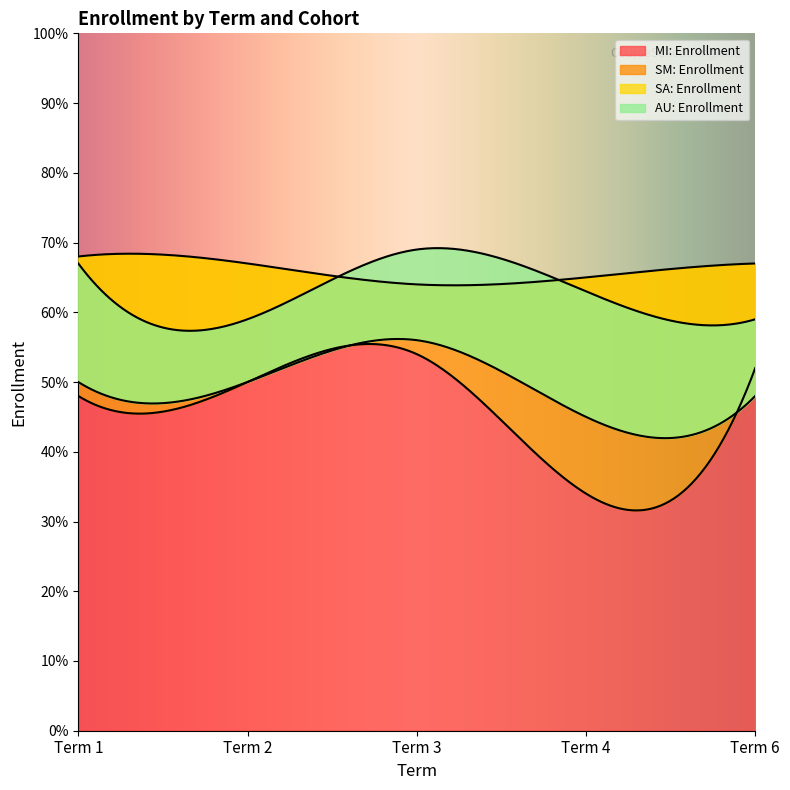

The SA: Enrollment series shows 17 at Term 6. True or false?

False